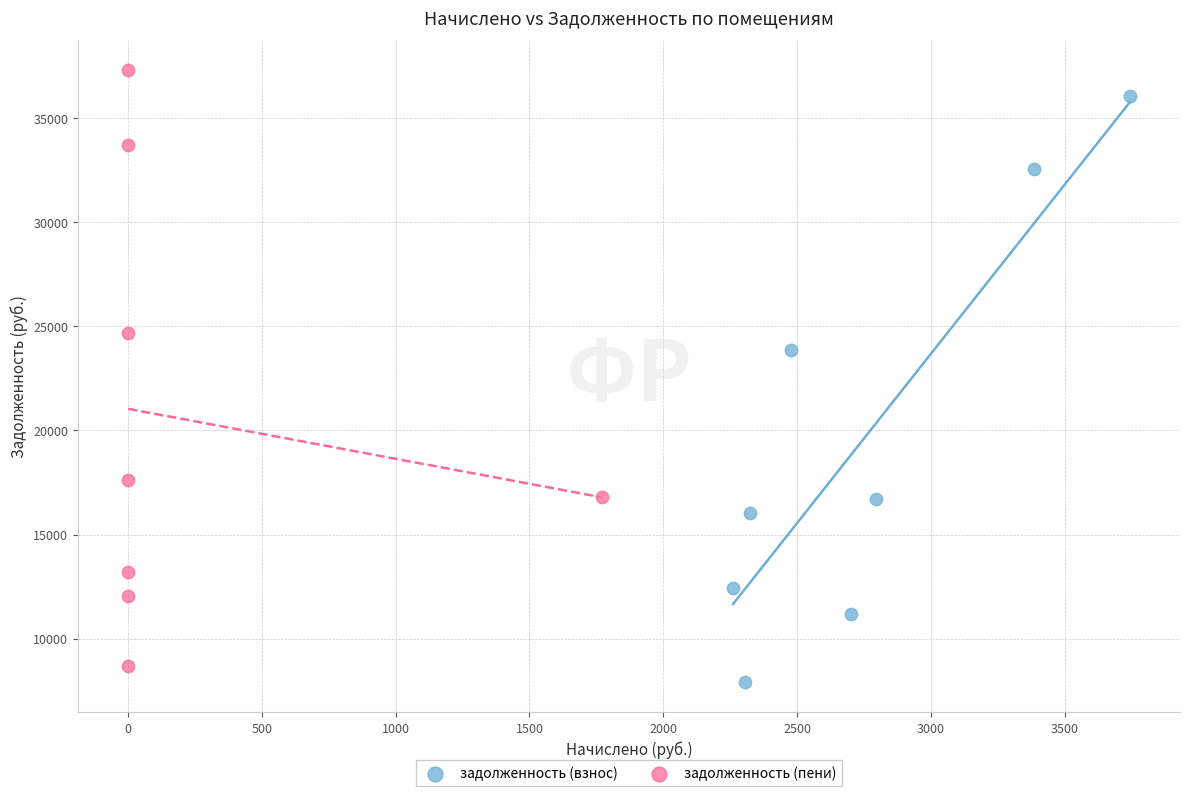

Which series has the widest spread of Y values?

задолженность (пени)